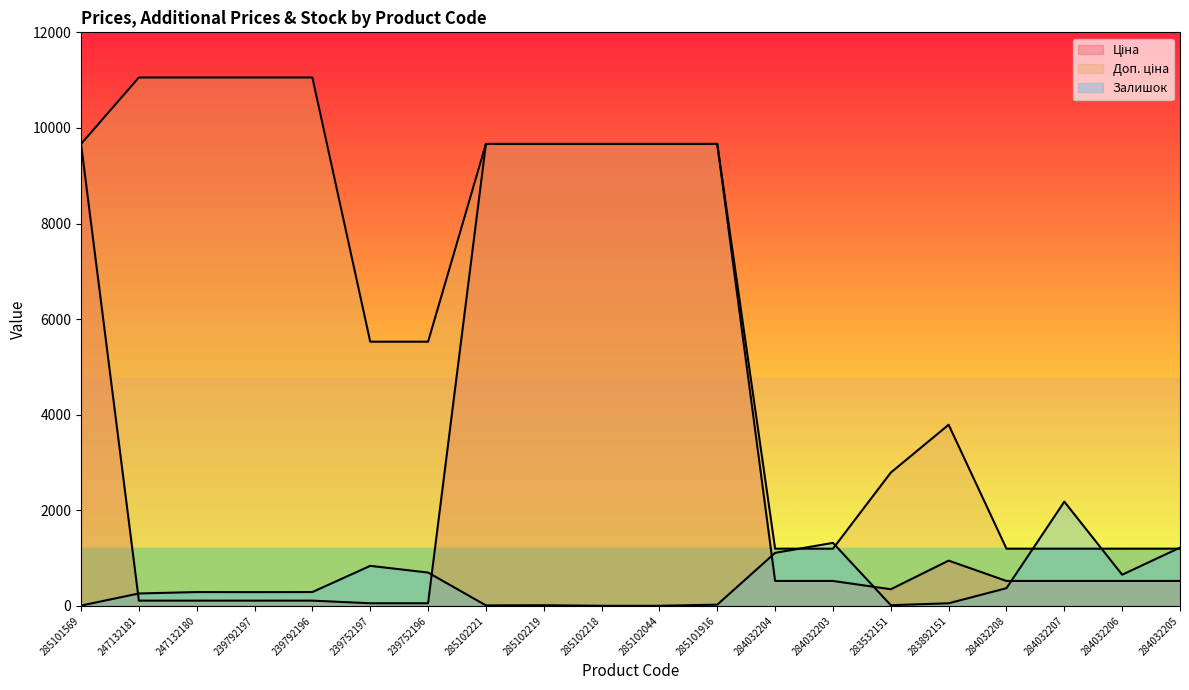

Where is the first local maximum for Залишок?

247132180